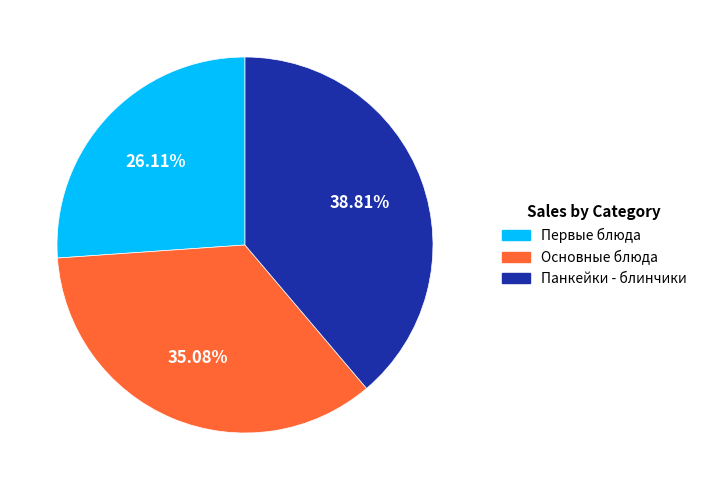

Does any single category account for the majority?

No